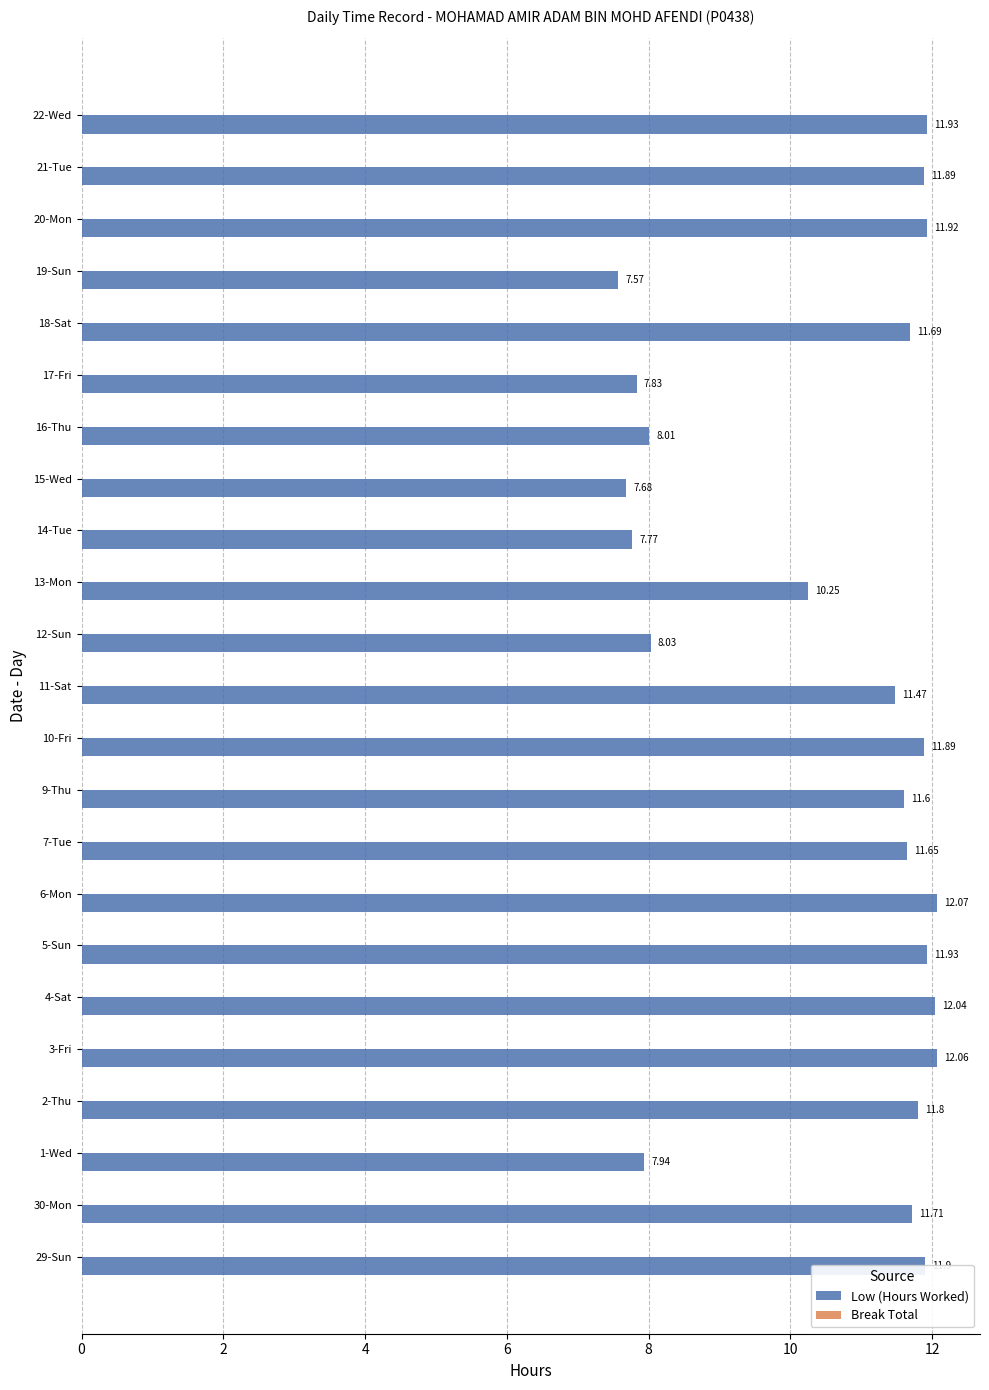

What is the ratio of the value at 12-Sun to the value at 9-Thu?

0.7